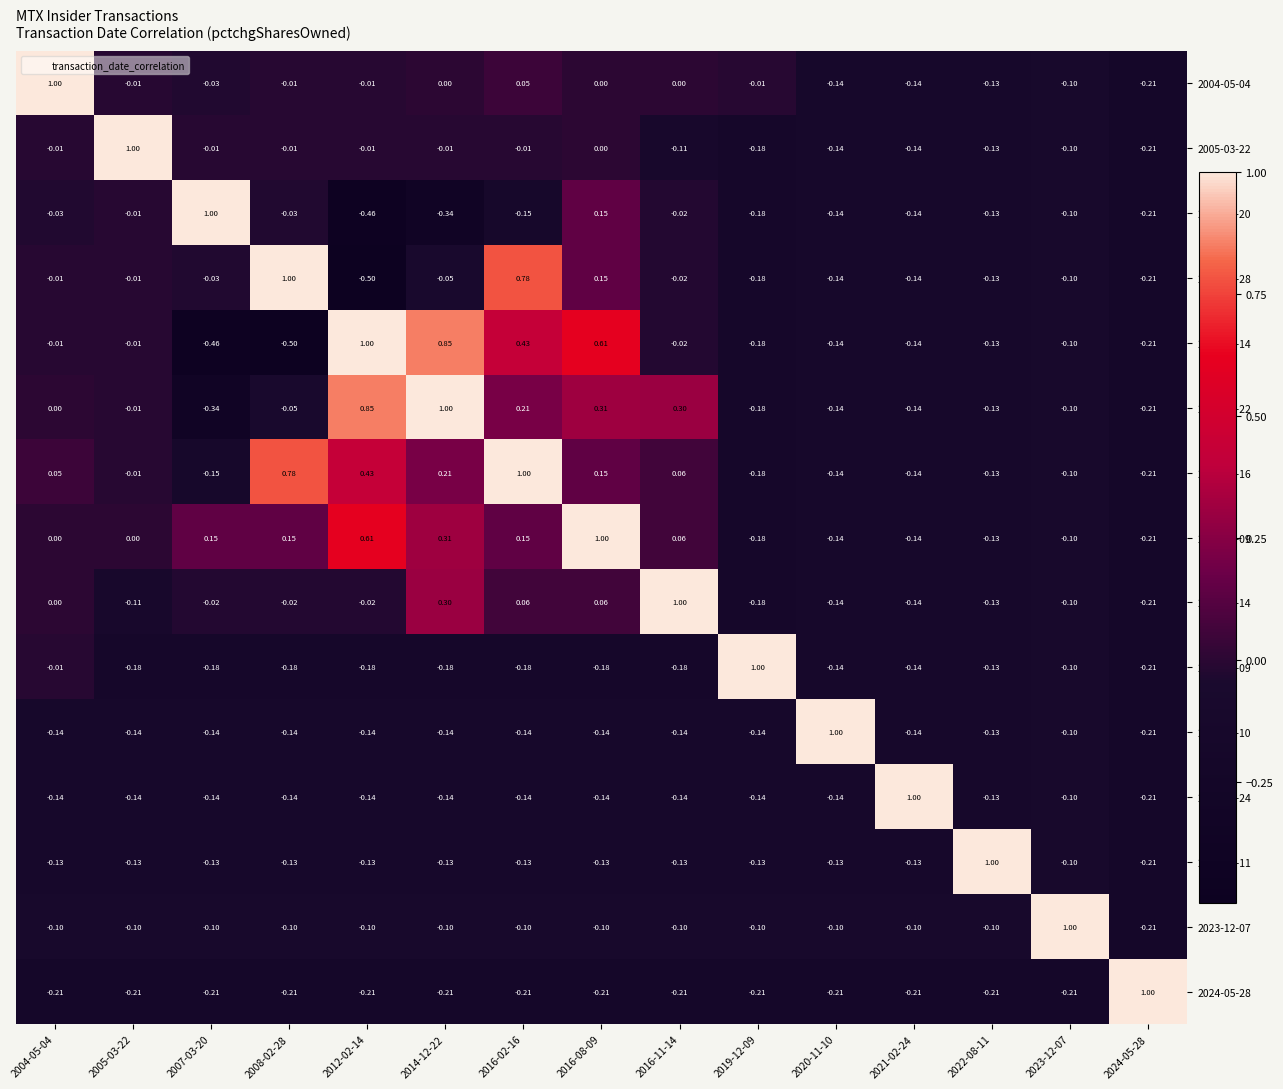

Is the value of 2020-11-10 at 2022-08-11 greater than the value of 2016-08-09 at 2019-12-09?

Yes